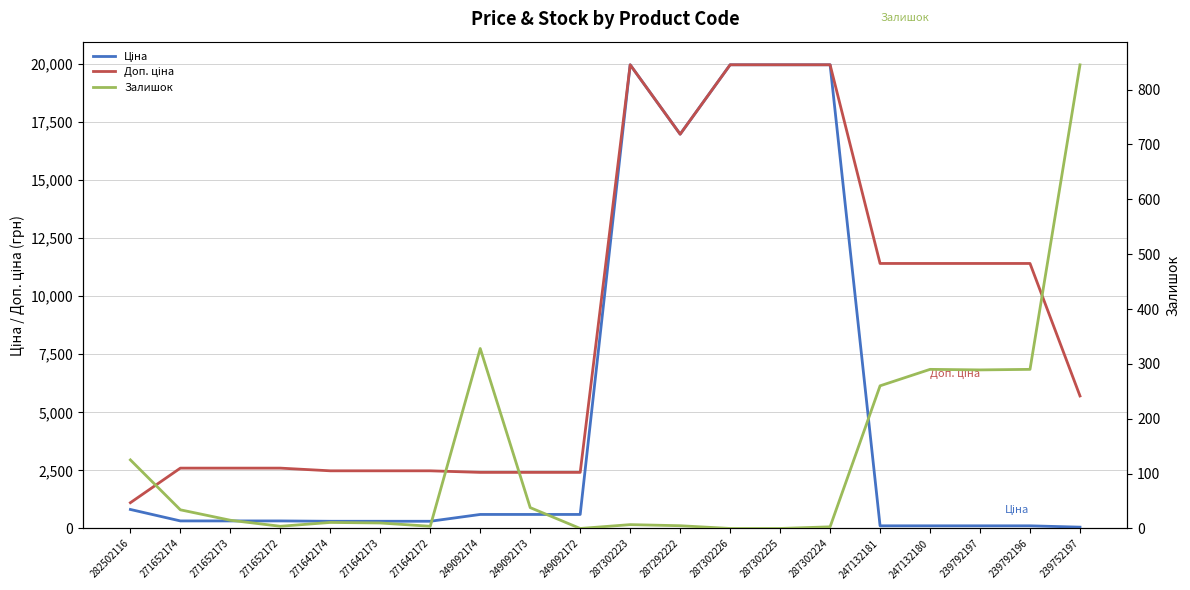

Count the number of data series in this chart.

3